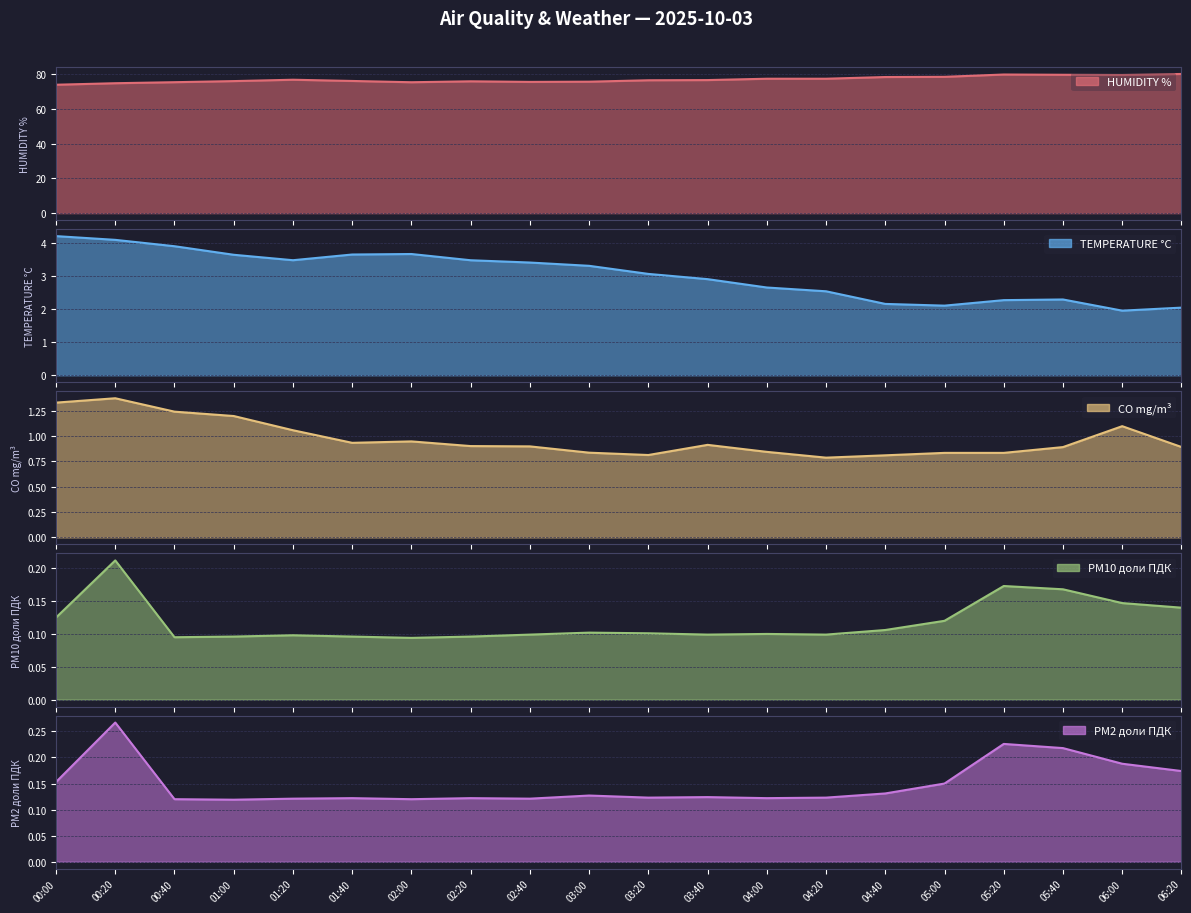

Reading right to left, extract all data points from this chart.

HUMIDITY %: 06:20=80.3	06:00=79.7	05:40=79.8	05:20=80.0	05:00=78.6	04:40=78.5	04:20=77.5	04:00=77.5	03:40=76.8	03:20=76.7	03:00=75.8	02:40=75.7	02:20=76.0	02:00=75.5	01:40=76.3	01:20=77.0	01:00=76.2	00:40=75.5	00:20=75.0	00:00=74.1
TEMPERATURE °C: 06:20=2.0	06:00=1.9	05:40=2.3	05:20=2.3	05:00=2.1	04:40=2.2	04:20=2.5	04:00=2.6	03:40=2.9	03:20=3.1	03:00=3.3	02:40=3.4	02:20=3.5	02:00=3.7	01:40=3.6	01:20=3.5	01:00=3.6	00:40=3.9	00:20=4.1	00:00=4.2
CO mg/m³: 06:20=0.9	06:00=1.1	05:40=0.9	05:20=0.8	05:00=0.8	04:40=0.8	04:20=0.8	04:00=0.8	03:40=0.9	03:20=0.8	03:00=0.8	02:40=0.9	02:20=0.9	02:00=0.9	01:40=0.9	01:20=1.1	01:00=1.2	00:40=1.2	00:20=1.4	00:00=1.3
PM10 доли ПДК: 06:20=0.1	06:00=0.1	05:40=0.2	05:20=0.2	05:00=0.1	04:40=0.1	04:20=0.1	04:00=0.1	03:40=0.1	03:20=0.1	03:00=0.1	02:40=0.1	02:20=0.1	02:00=0.1	01:40=0.1	01:20=0.1	01:00=0.1	00:40=0.1	00:20=0.2	00:00=0.1
PM2 доли ПДК: 06:20=0.2	06:00=0.2	05:40=0.2	05:20=0.2	05:00=0.1	04:40=0.1	04:20=0.1	04:00=0.1	03:40=0.1	03:20=0.1	03:00=0.1	02:40=0.1	02:20=0.1	02:00=0.1	01:40=0.1	01:20=0.1	01:00=0.1	00:40=0.1	00:20=0.3	00:00=0.2